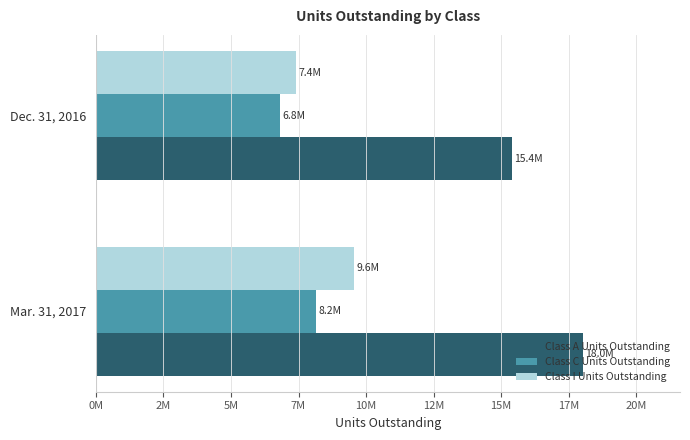

What are all the series names shown in the legend?

Class A Units Outstanding, Class C Units Outstanding, Class I Units Outstanding